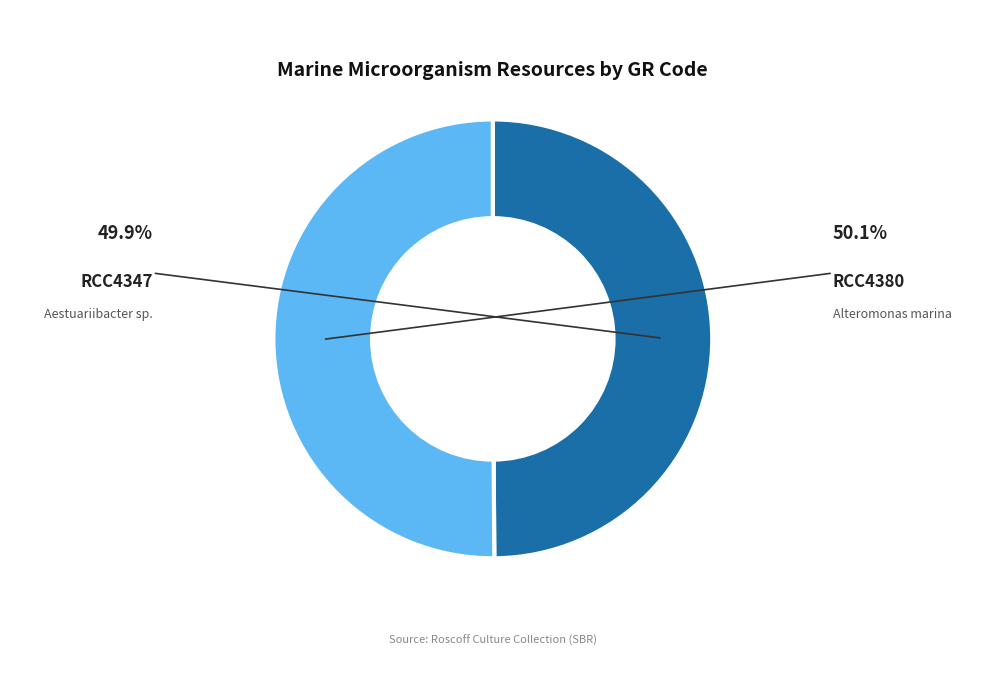

Rank the categories by value from lowest to highest.

RCC4347, RCC4380